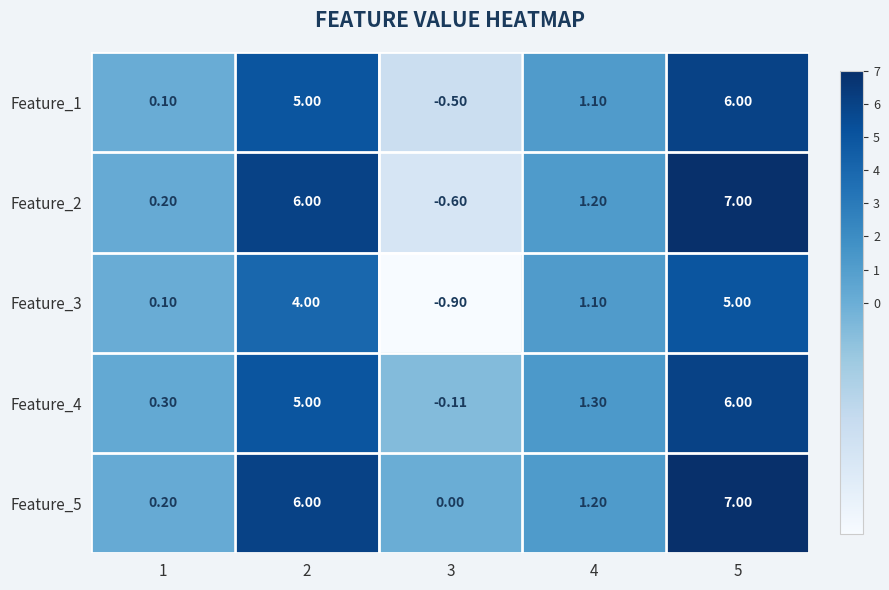

Which series has the widest spread of values?

Feature_2